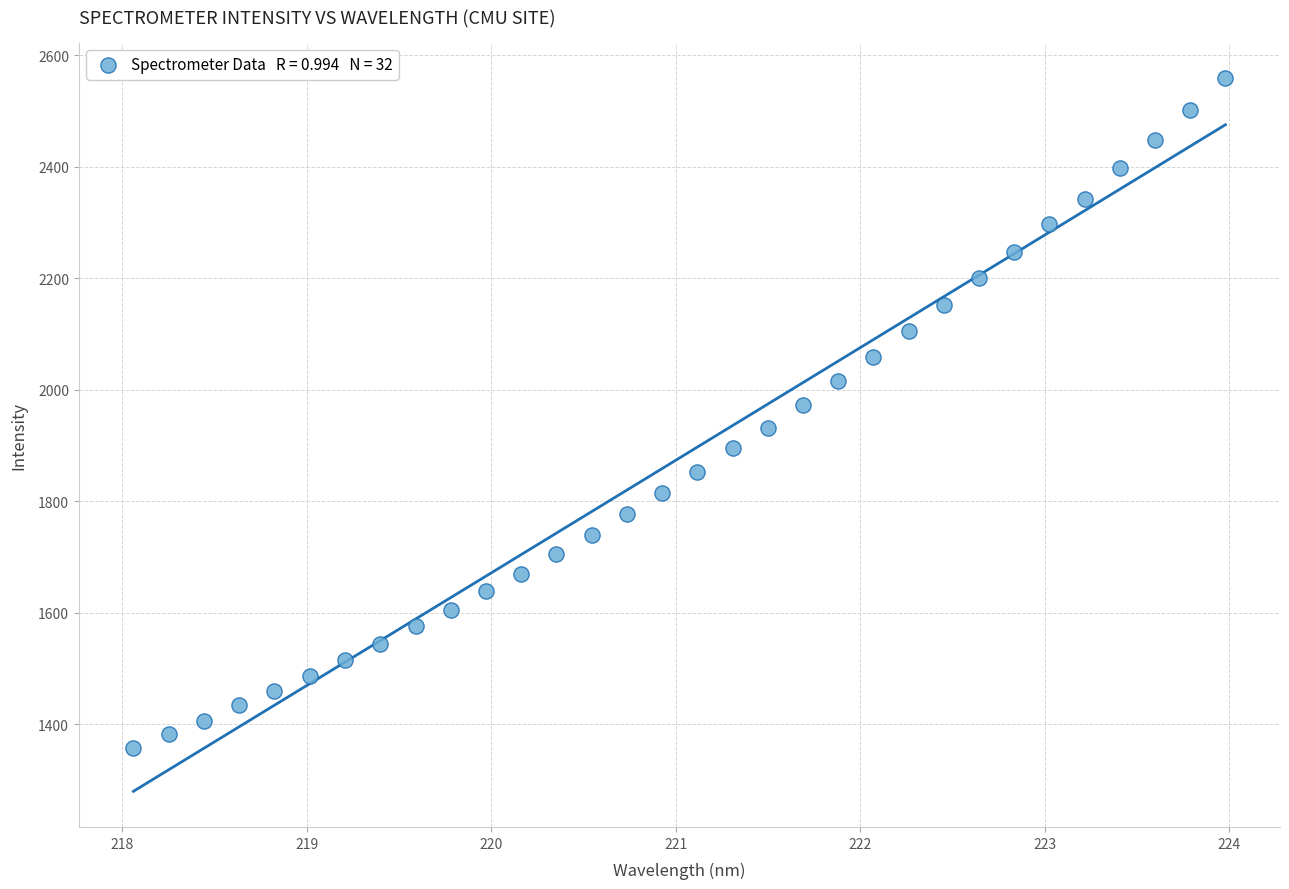

What is the range of Y values (max minus min)?

1201.6